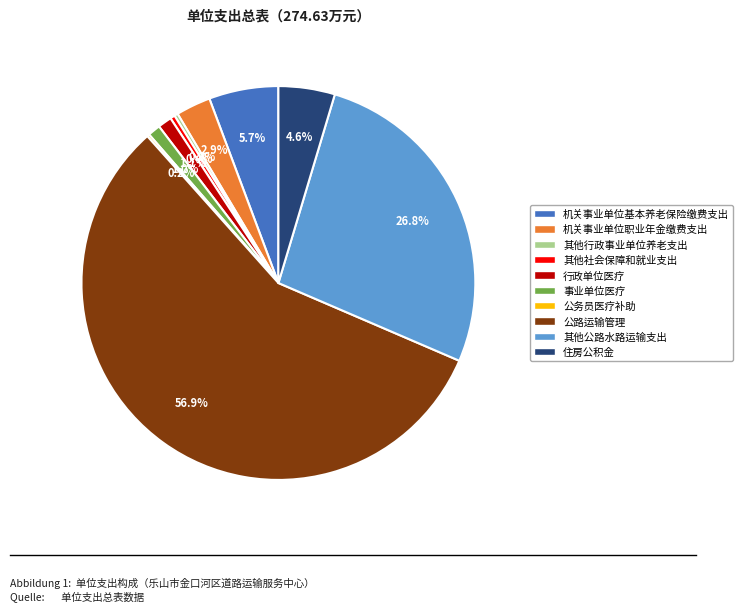

To the nearest percent, what is the average slice percentage?

10%